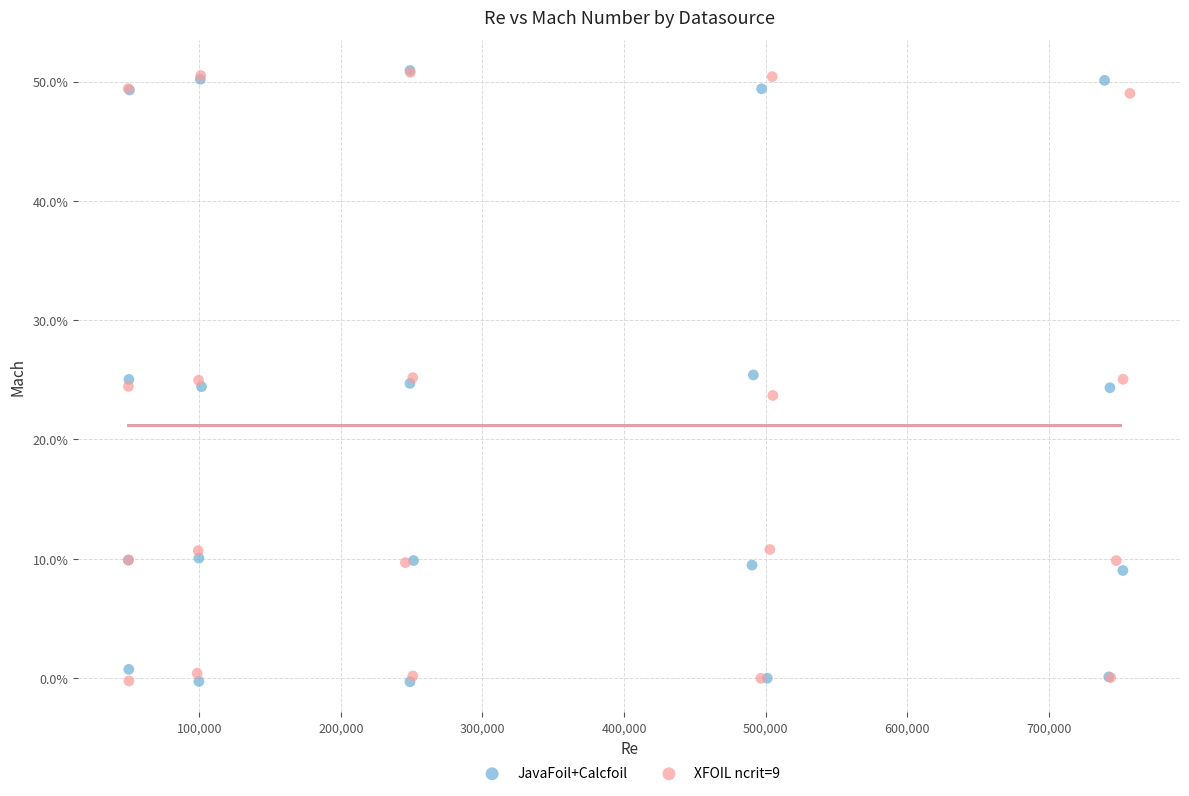

Which series has the widest spread of Y values?

JavaFoil+Calcfoil